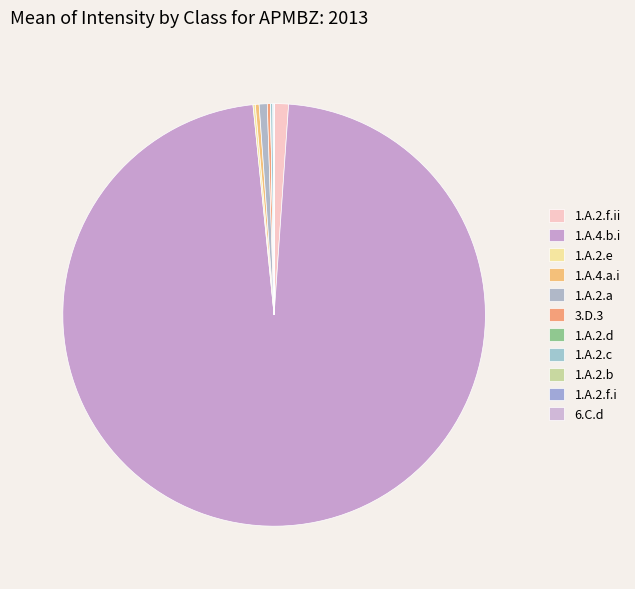

The 6.C.d slice represents 0% of the pie. True or false?

True